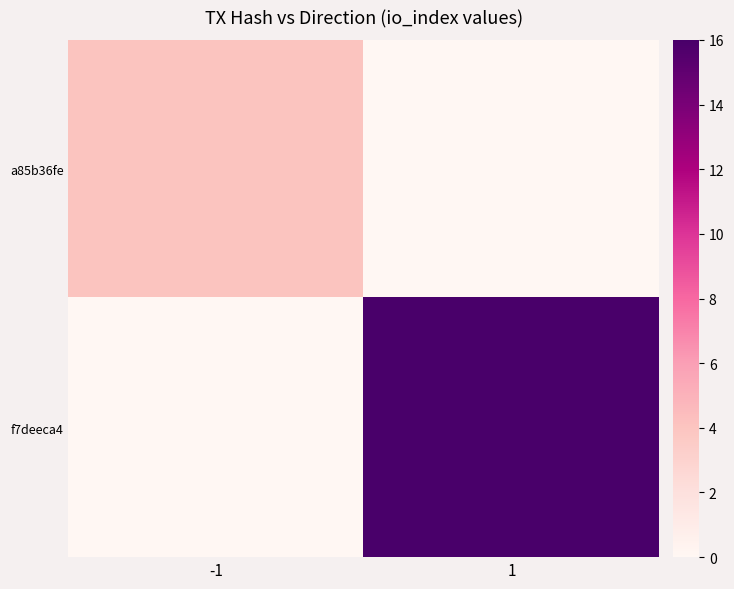

Rank the series at -1 from highest to lowest value.

a85b36fe, f7deeca4